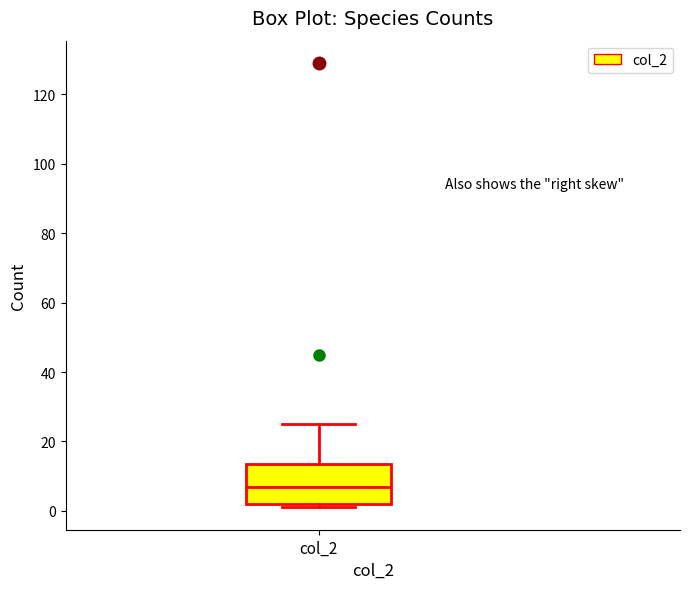

Where does the median line of the box for col_2 sit on the y-axis? The values are not printed on the chart, so give them approximately, as read against the axis.

8